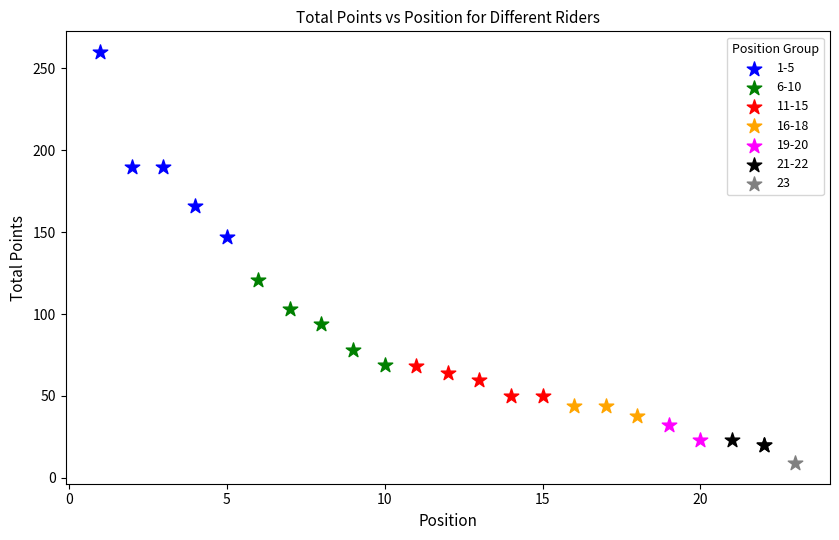

What are all the series names shown in the legend?

1-5, 6-10, 11-15, 16-18, 19-20, 21-22, 23